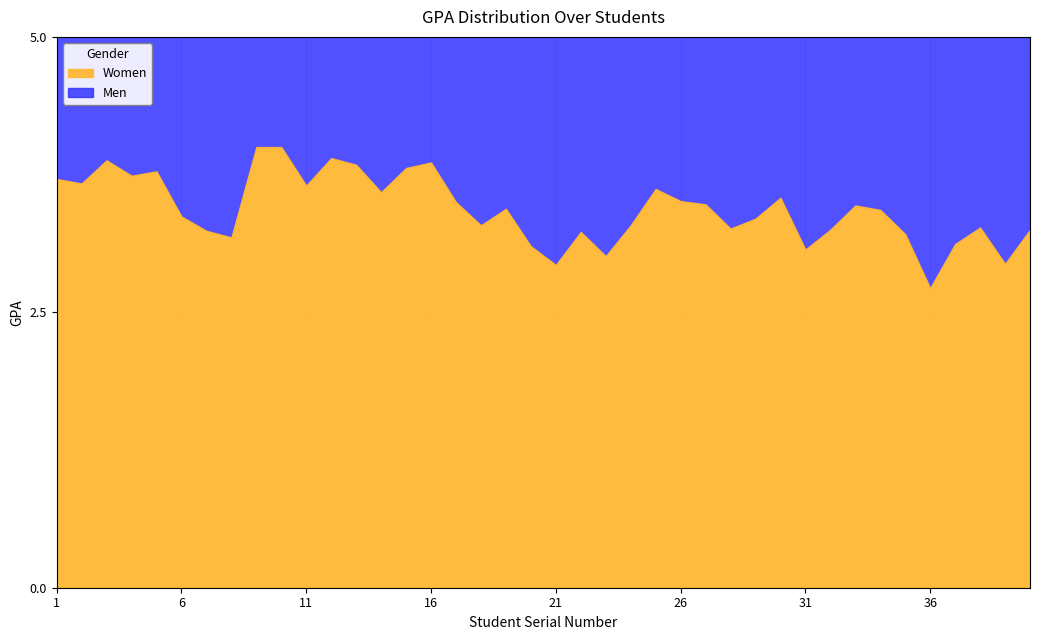

List the series in order of their overall mean, lowest first.

Women, Men